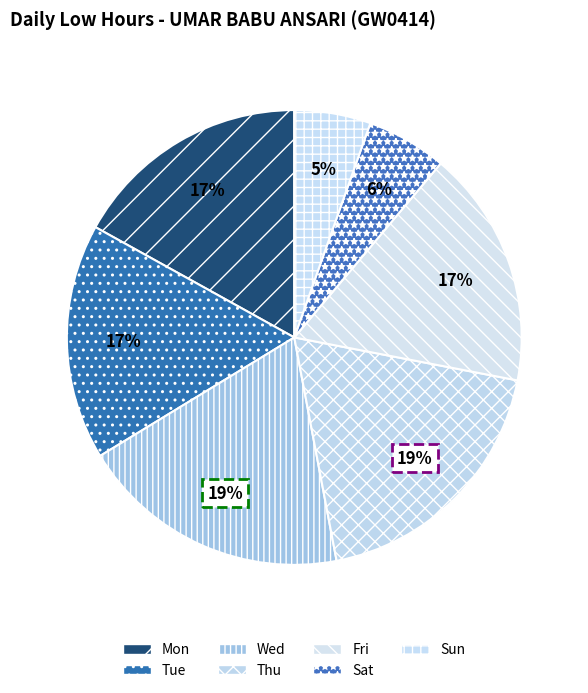

How many slices are in this pie chart?

7